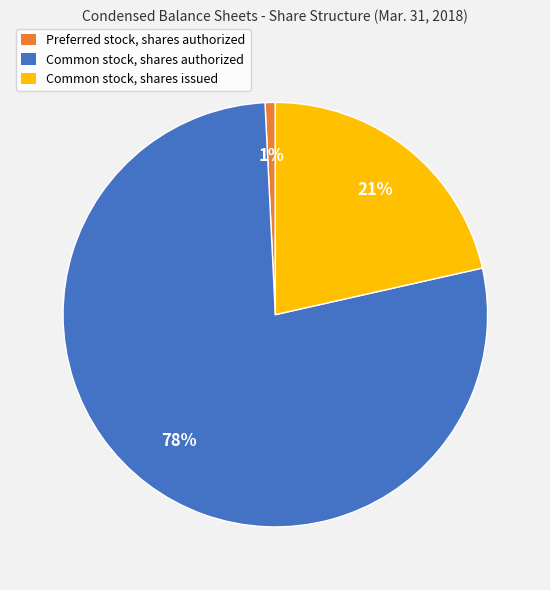

Is it true that Common stock, shares authorized is 78% of the pie?

True